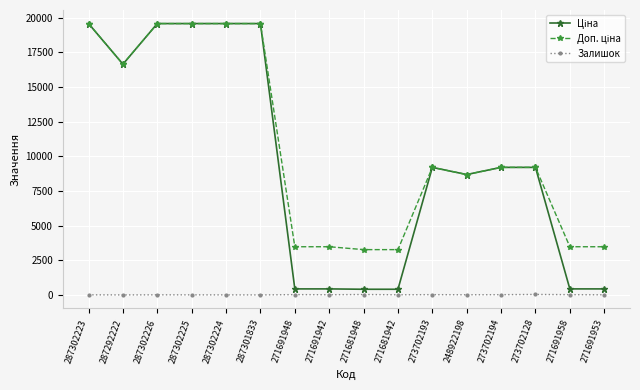

What is the difference between the Залишок values at 271691948 and 287302223?

15.0